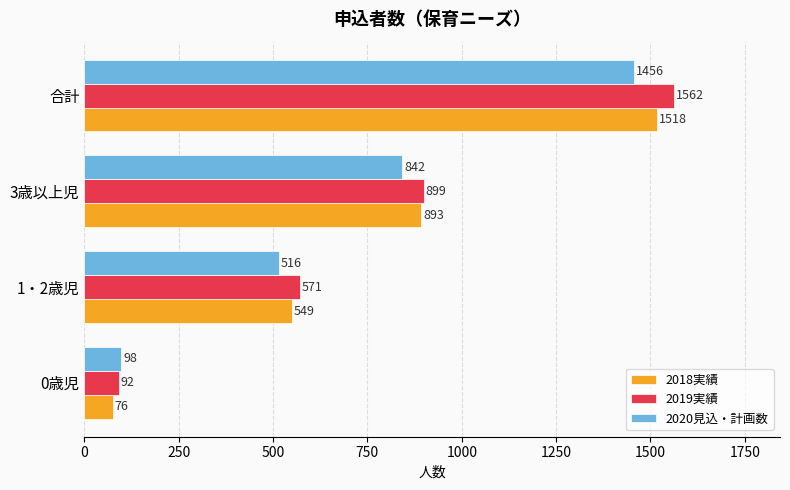

True or false: 2020見込・計画数 has a value of 516 at 1・2歳児.

True